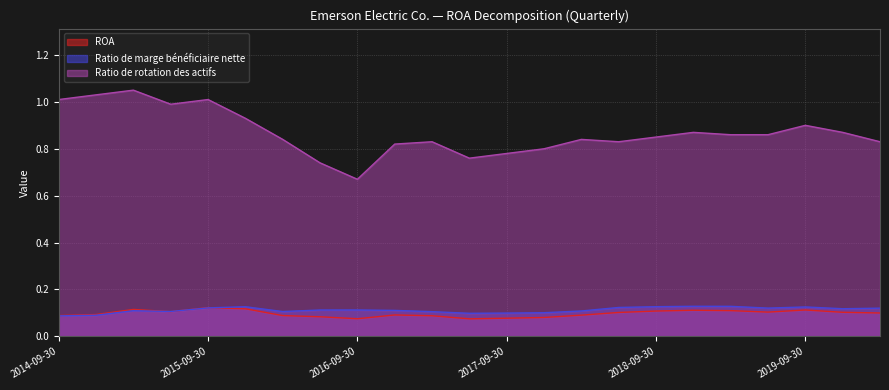

The value of Ratio de rotation des actifs at 2017-03-31 is 0.8. True or false?

True